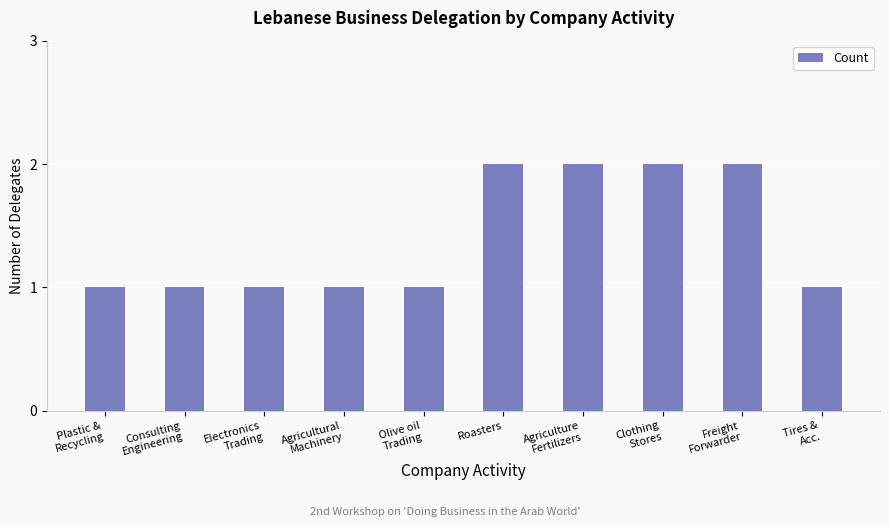

What is the sum of all values?

14